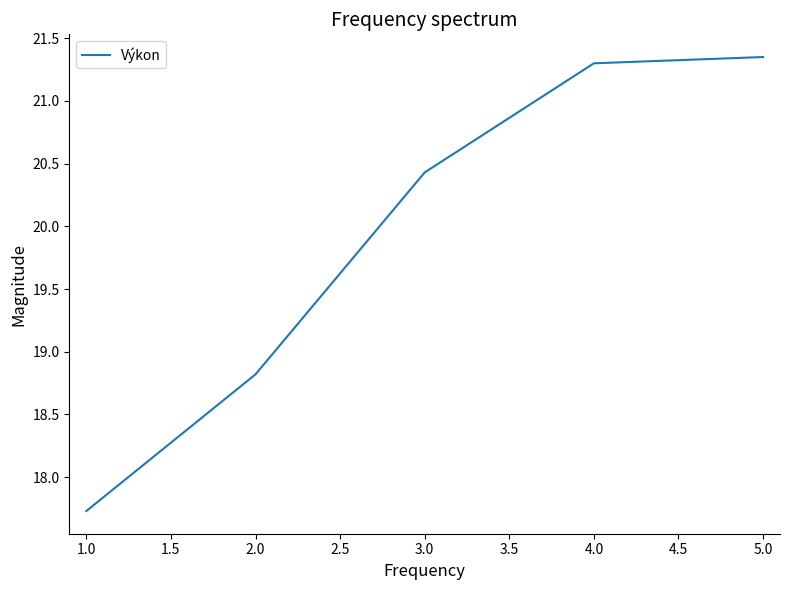

What is the difference between the maximum and minimum values?

3.6